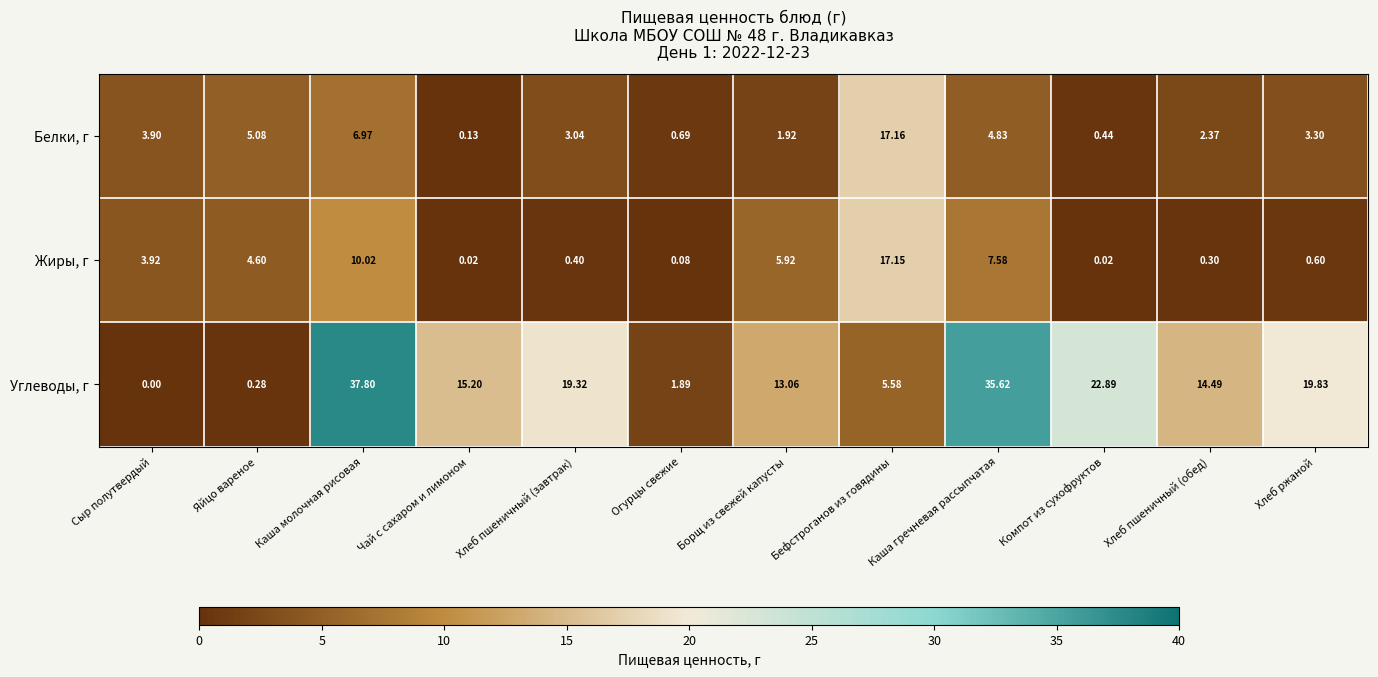

List the series in order of their peak value, highest first.

Углеводы, г, Белки, г, Жиры, г